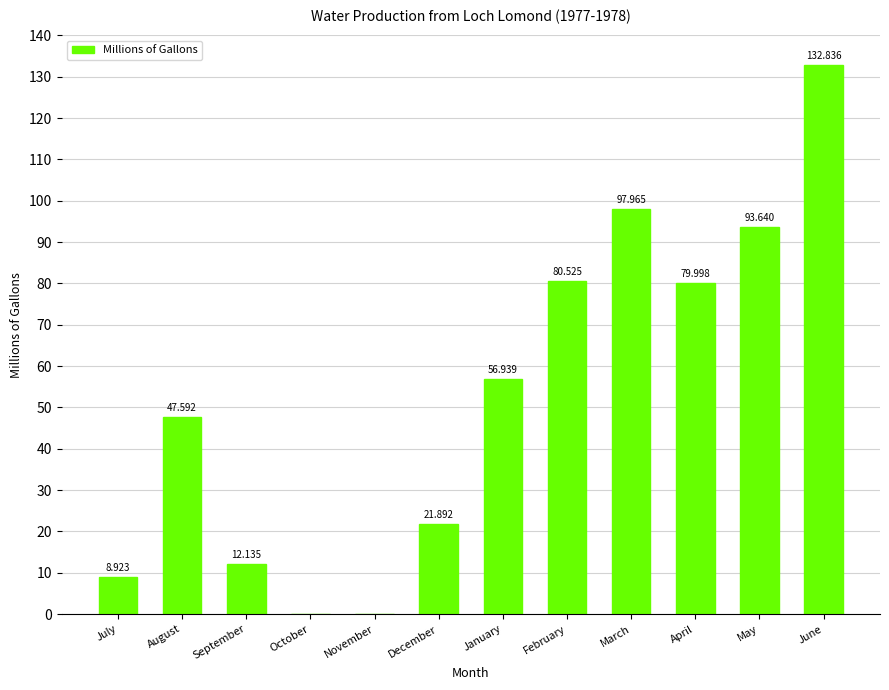

What is the sum of all values?

632.4